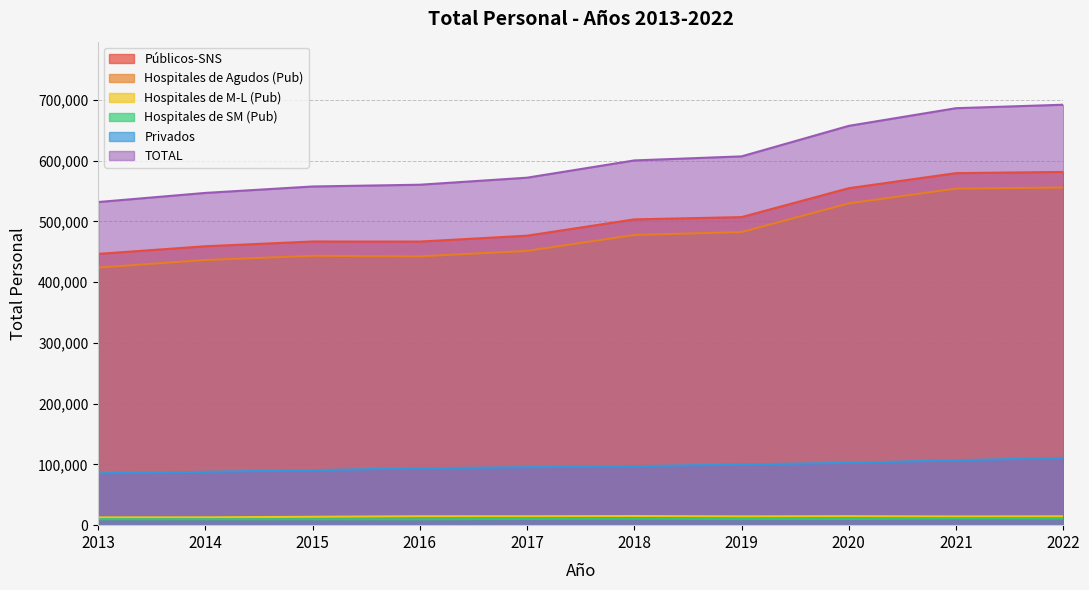

What is the sum of the Hospitales de Agudos (Pub) values at 2015 and 2022?

999328